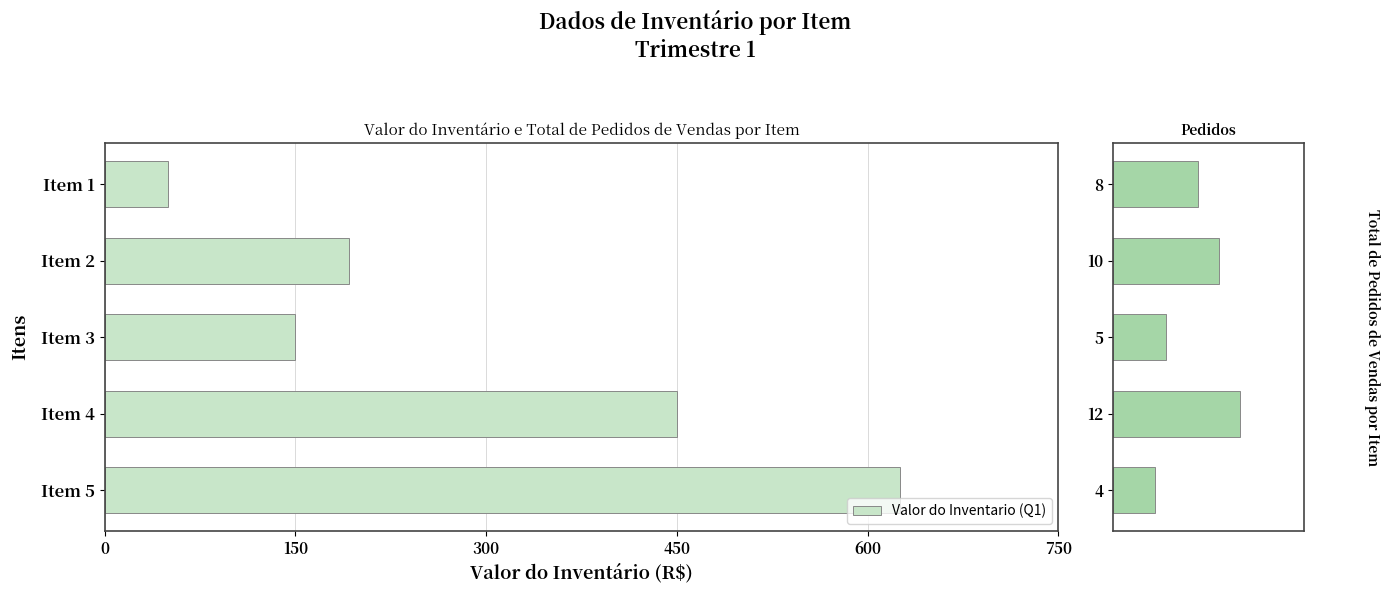

What is the minimum value shown in the chart?

4